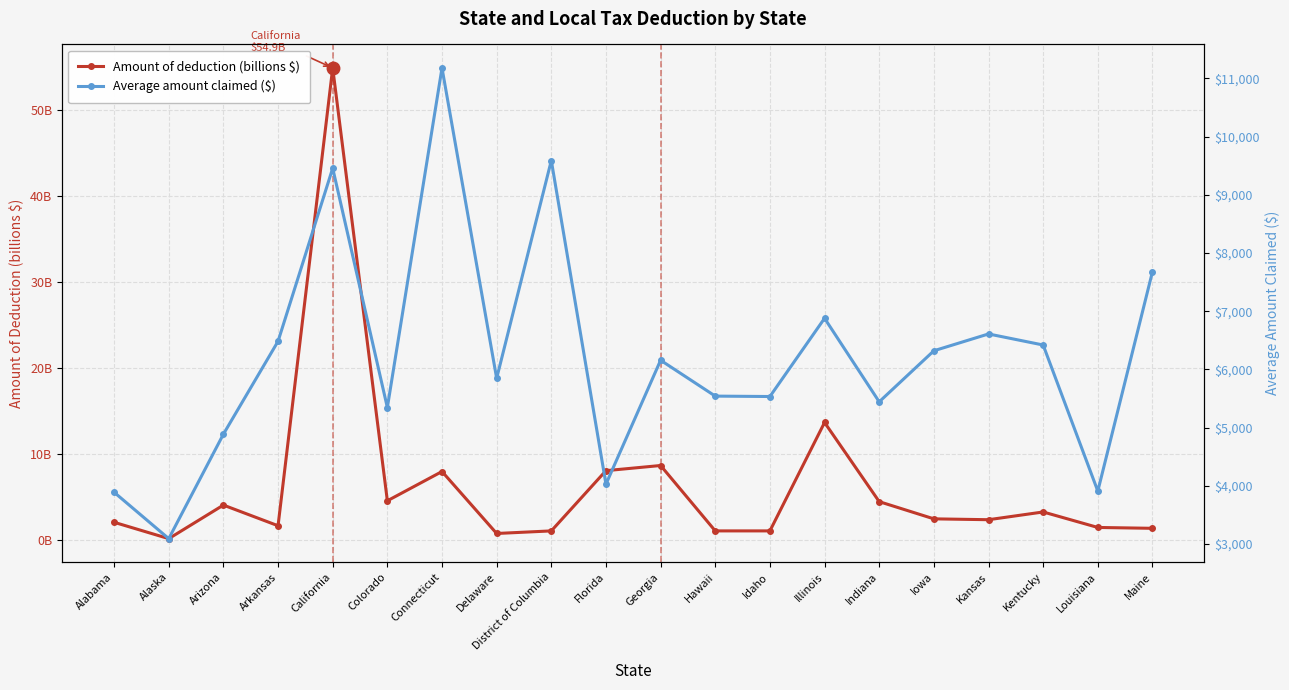

How many interior local valleys does the Average amount claimed ($) series have?

7